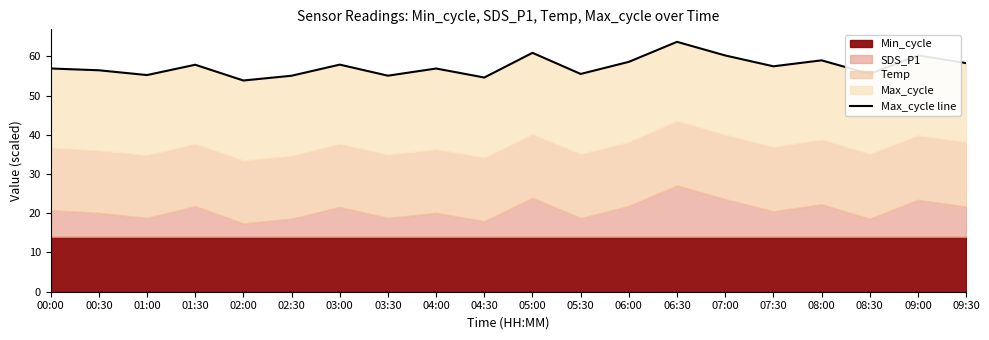

List the labels in order of value, largest first.

06:30, 05:00, 09:00, 07:00, 08:00, 06:00, 09:30, 03:00, 01:30, 07:30, 00:00, 04:00, 00:30, 08:30, 05:30, 01:00, 03:30, 02:30, 04:30, 02:00